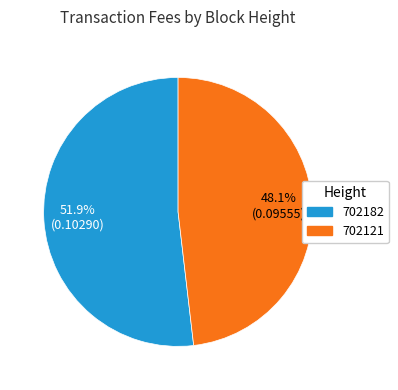

To the nearest percent, what percentage of the pie is 702182?

52%